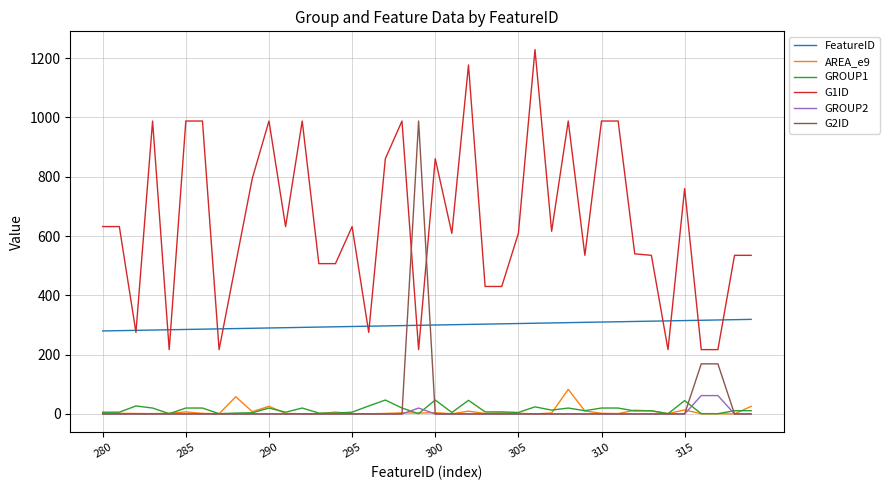

How many lines are shown in the chart?

6